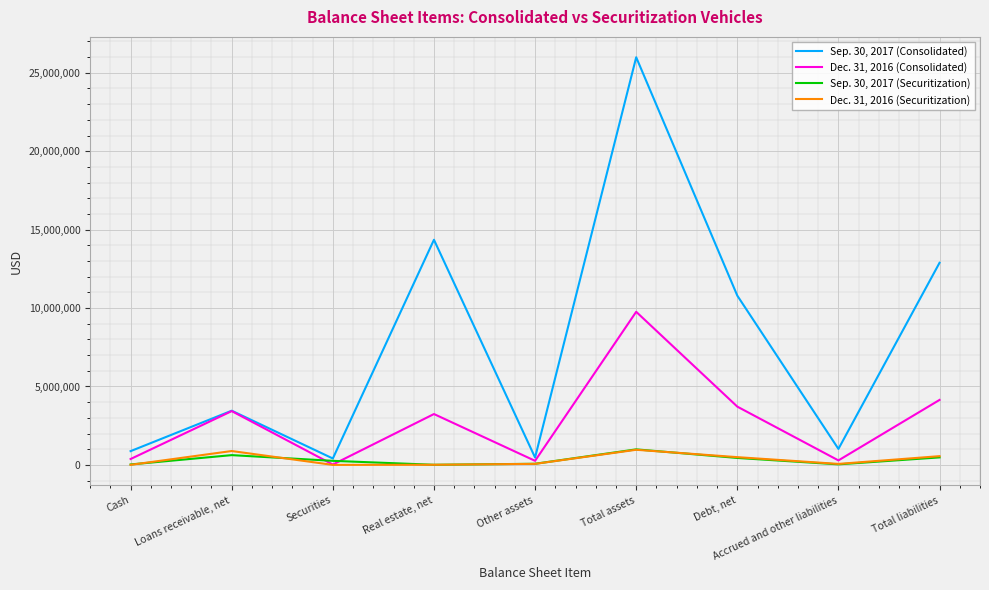

At which category does the chart reach its peak across all series?

Total assets